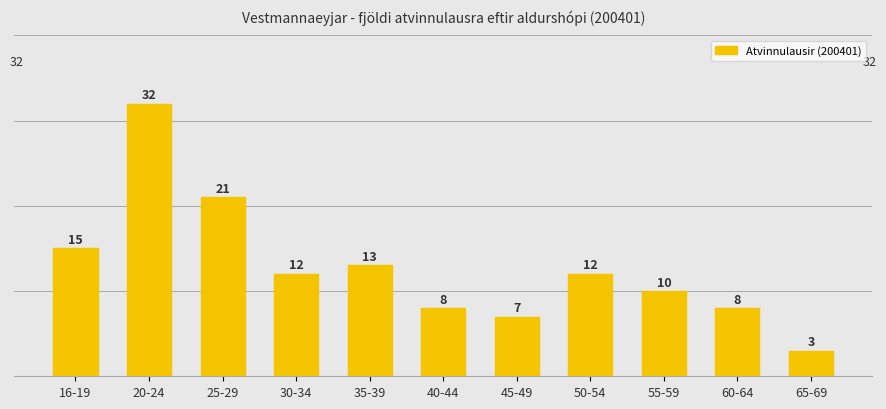

What is the label of the 5th bar from the left?

35-39